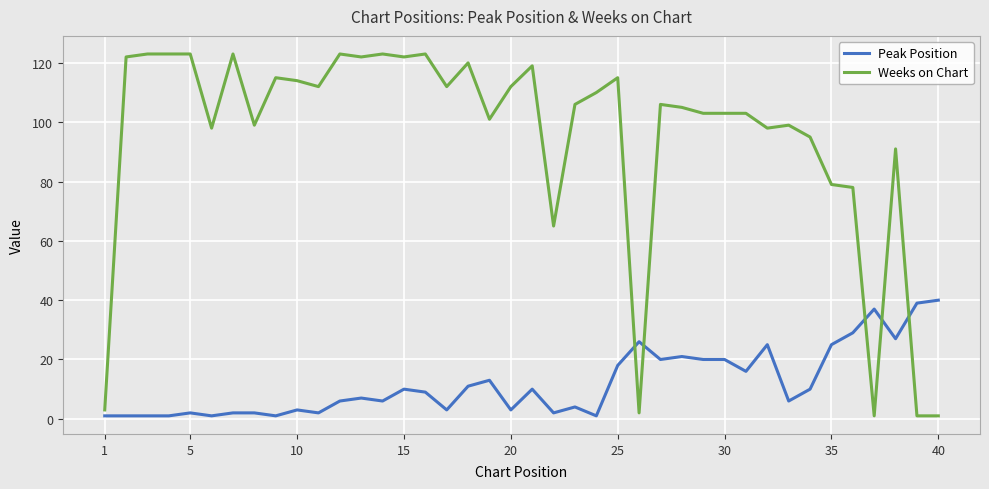

What is the difference between the maximum and minimum values in the Peak Position series?

39